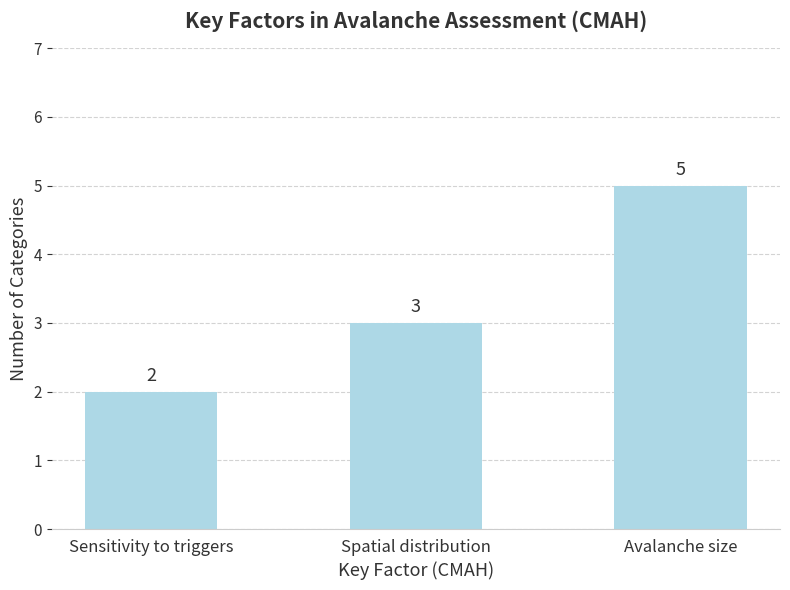

How many data points are less than 3?

1